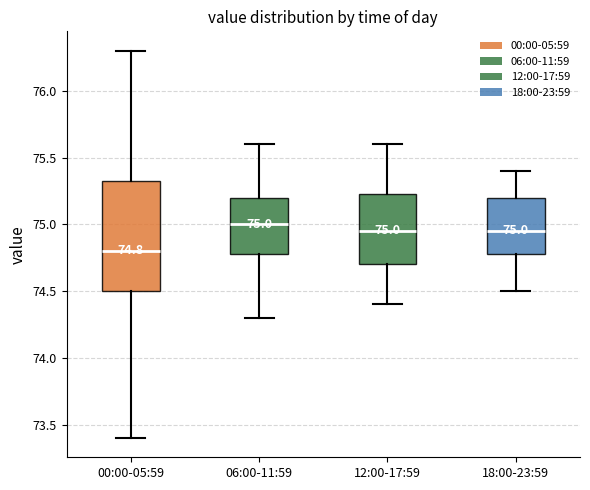

Which box is the tallest, from its lower edge to its upper edge?

00:00-05:59